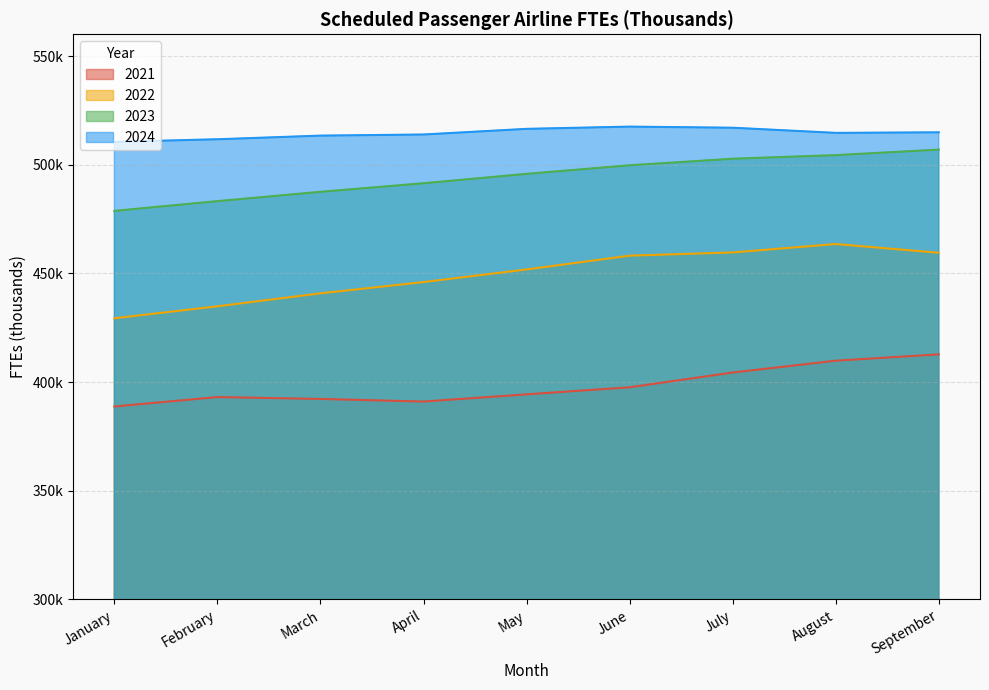

The value of 2021 at June is 529729.6. True or false?

False